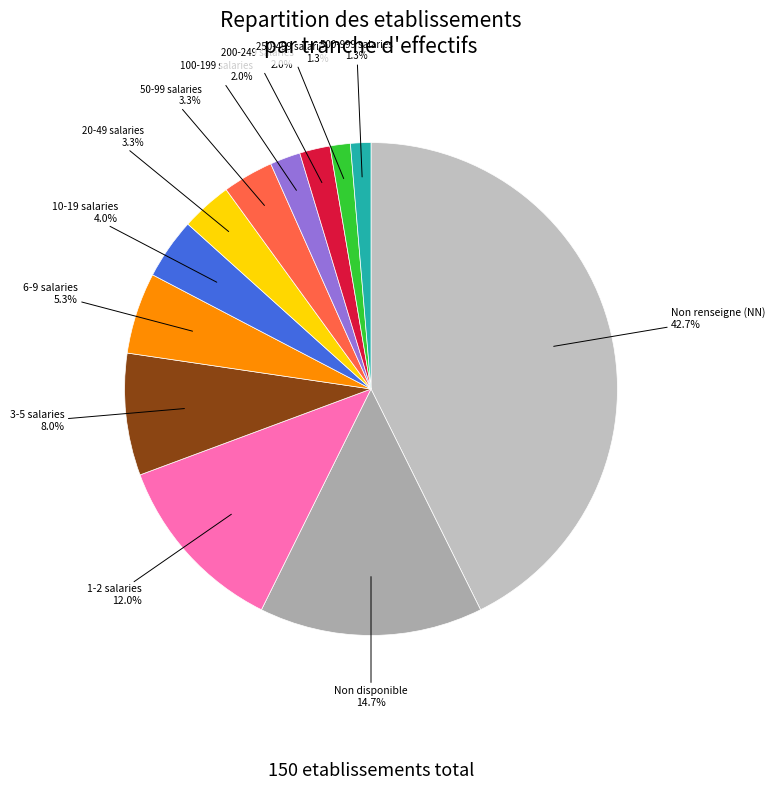

What is the largest slice in the pie chart?

Non renseigne (NN)